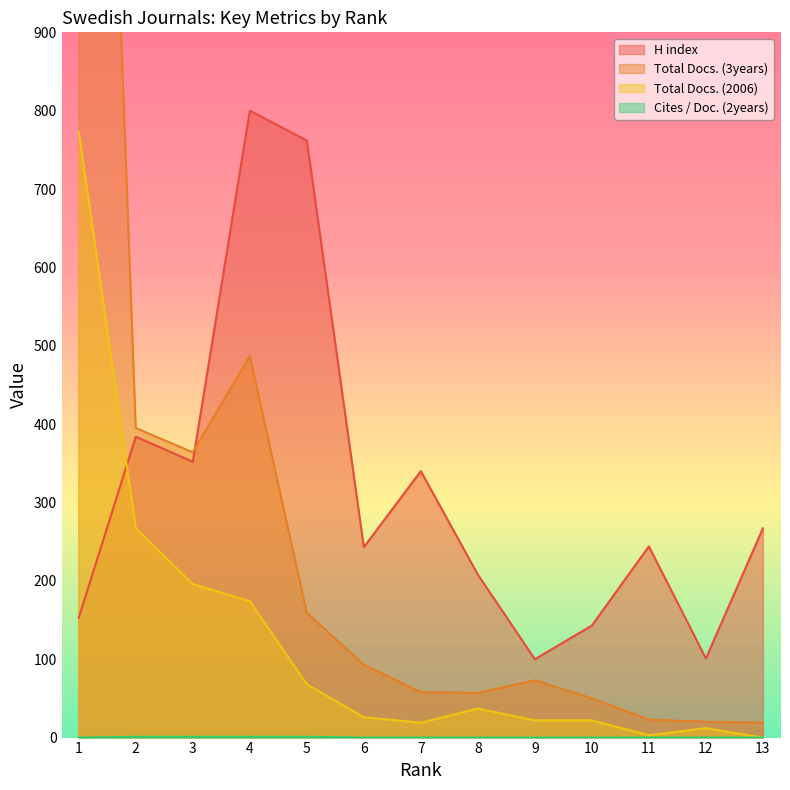

True or false: H index and Cites / Doc. (2years) cross at least once.

False